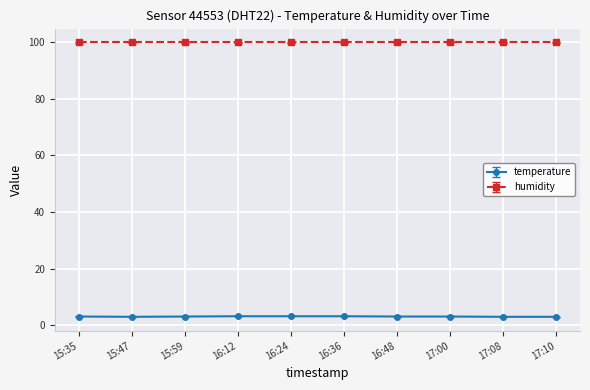

List the series in order of their overall mean, lowest first.

temperature, humidity